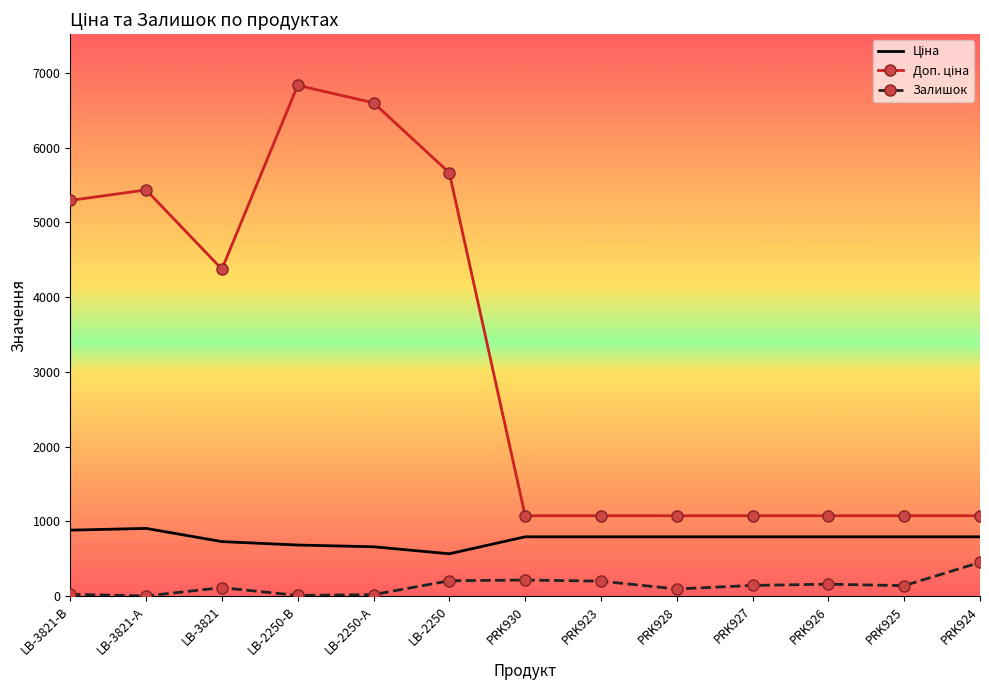

What is the difference between the highest and lowest values at PRK926?

915.6